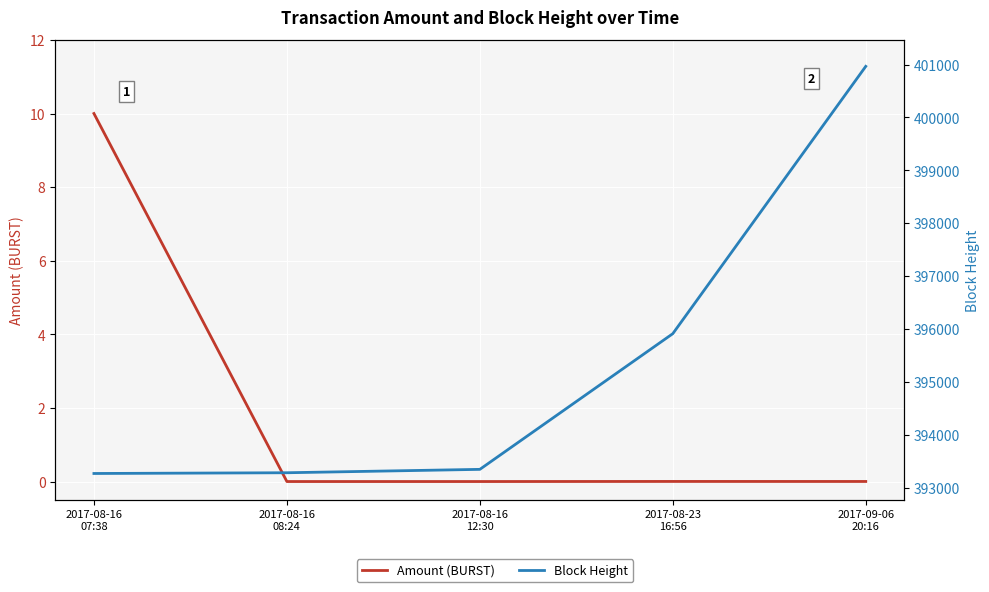

What is the difference between the highest and lowest values at 2017-09-06
20:16?

400966.0